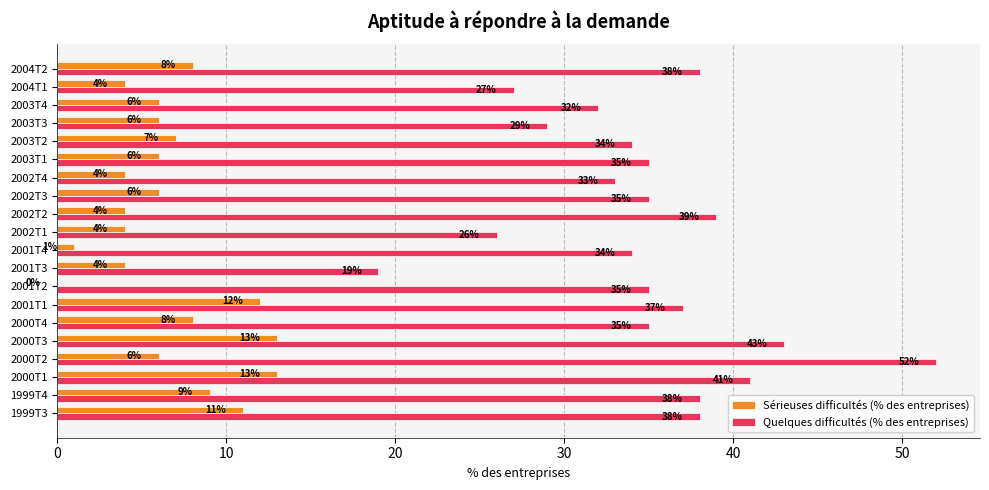

True or false: Sérieuses difficultés (% des entreprises) has a value of 9 at 2003T4.

False